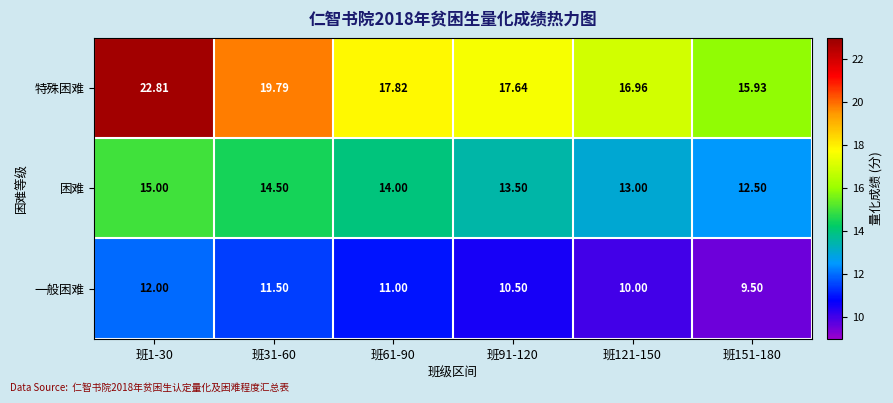

Which series has the widest spread of values?

特殊困难